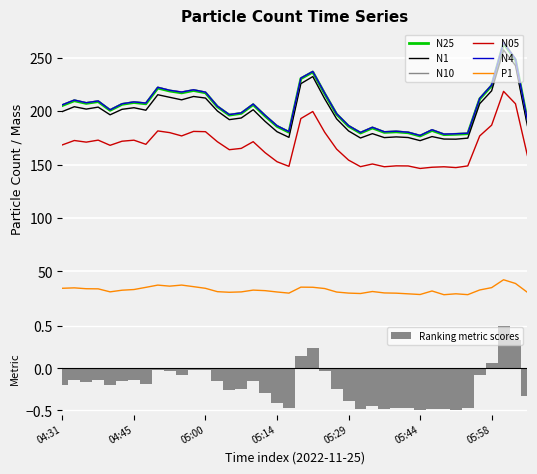

Which series has the largest range (max minus min)?

N10